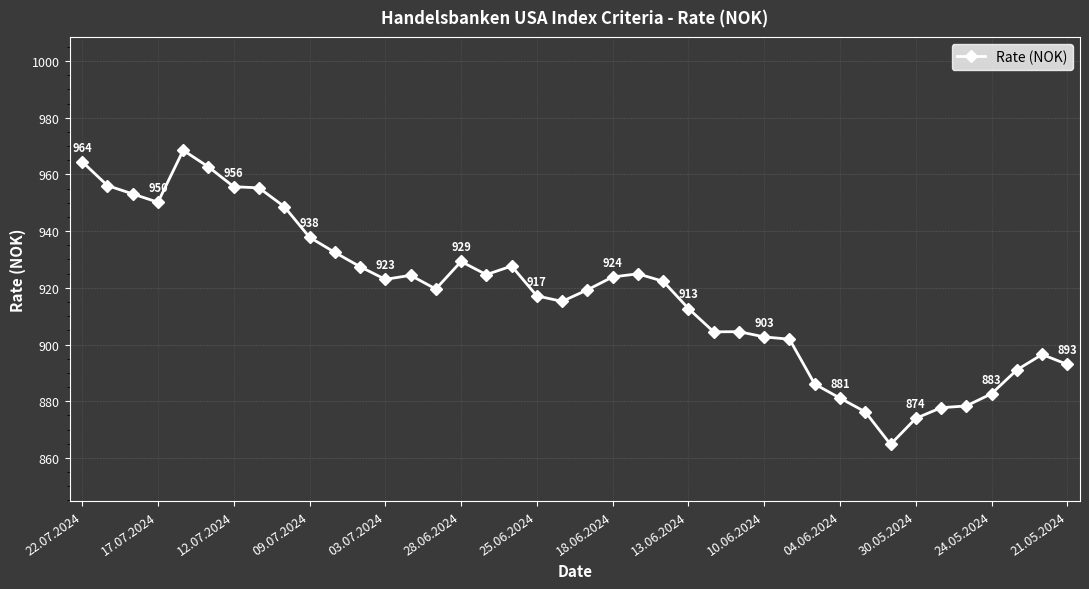

What is the average value?

917.8